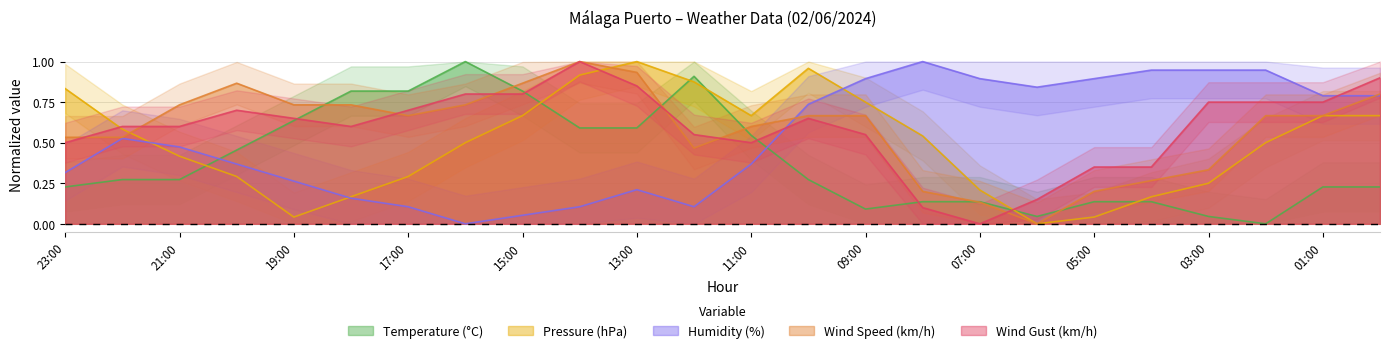

Reading left to right, extract all data points from this chart.

Temperature (°C): 0.2	0.3	0.3	0.5	0.6	0.8	0.8	1.0	0.8	0.6	0.6	0.9	0.5	0.3	0.1	0.1	0.1	0.0	0.1	0.1	0.0	0.0	0.2	0.2
Pressure (hPa): 0.8	0.6	0.4	0.3	0.0	0.2	0.3	0.5	0.7	0.9	1.0	0.9	0.7	1.0	0.7	0.5	0.2	0.0	0.0	0.2	0.2	0.5	0.7	0.7
Humidity (%): 0.3	0.5	0.5	0.4	0.3	0.2	0.1	0.0	0.1	0.1	0.2	0.1	0.4	0.7	0.9	1.0	0.9	0.8	0.9	0.9	0.9	0.9	0.8	0.8
Wind Speed (km/h): 0.5	0.5	0.7	0.9	0.7	0.7	0.7	0.7	0.9	1.0	0.9	0.5	0.6	0.7	0.7	0.2	0.1	0.0	0.2	0.3	0.3	0.7	0.7	0.8
Wind Gust (km/h): 0.5	0.6	0.6	0.7	0.7	0.6	0.7	0.8	0.8	1.0	0.8	0.6	0.5	0.7	0.6	0.1	0.0	0.1	0.3	0.3	0.8	0.8	0.8	0.9